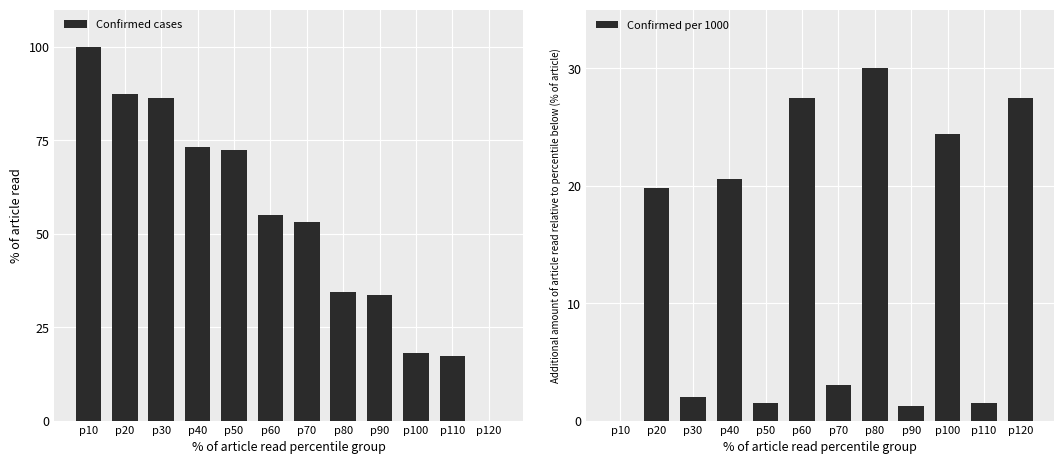

How many values in the Confirmed cases series exceed 55?

6